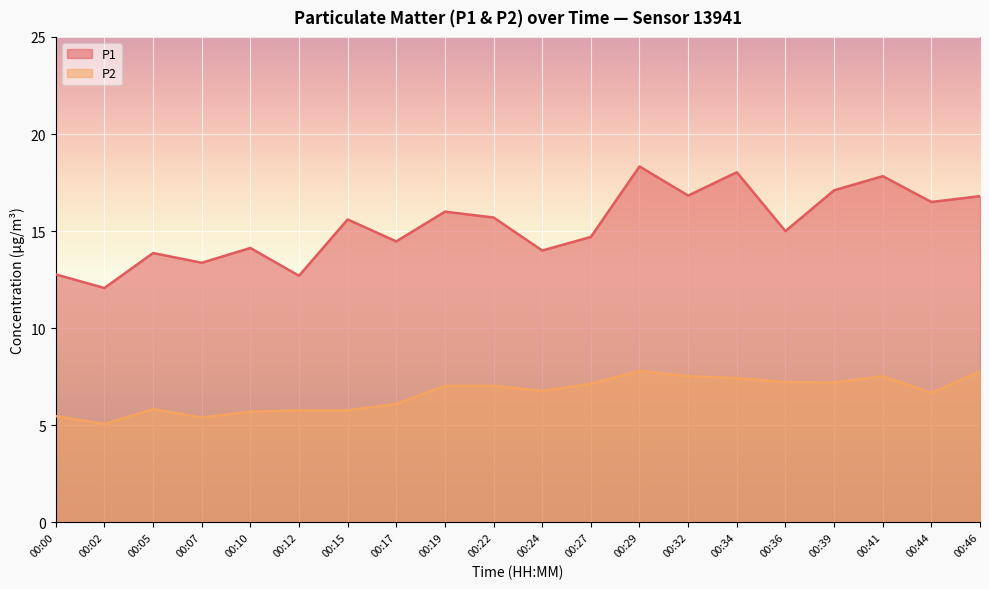

The value of P2 at 00:29 is 1.7. True or false?

False